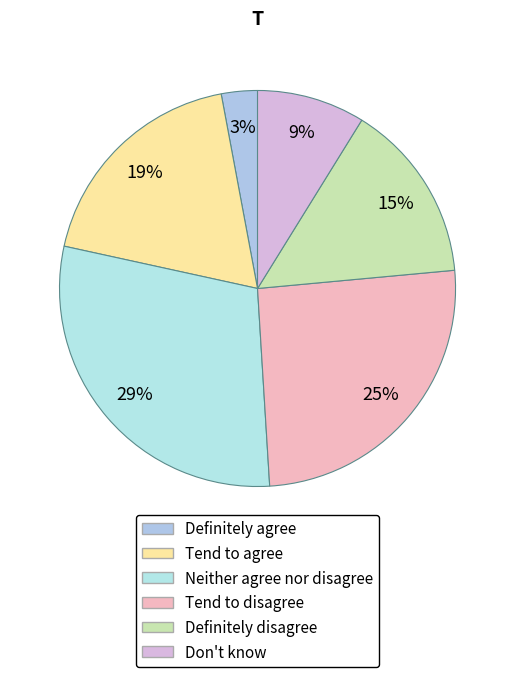

True or false: Neither agree nor disagree accounts for 29% of the total.

True